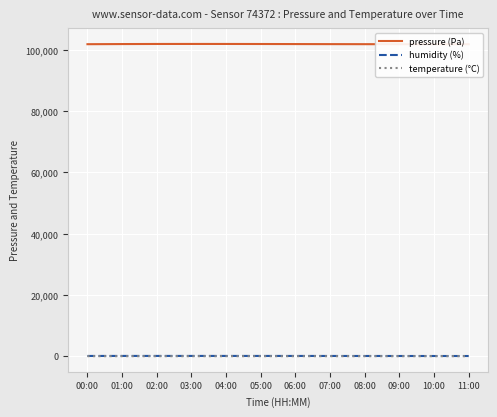

What value does the humidity (%) series have at 08:00?

75.0